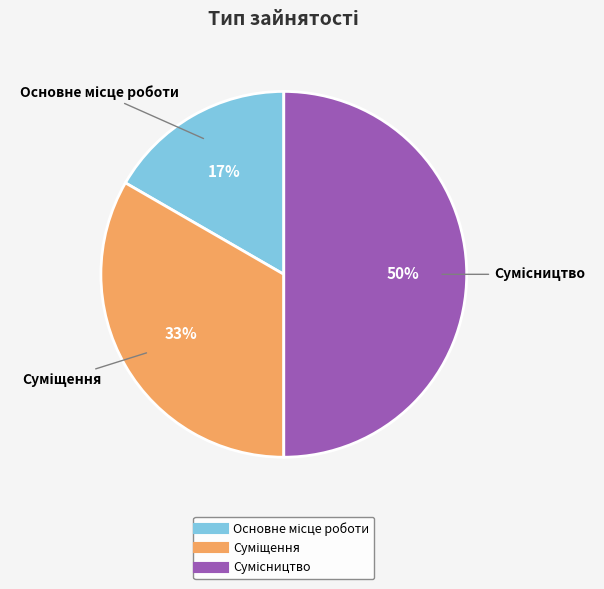

To the nearest percent, what is the average slice percentage?

33%